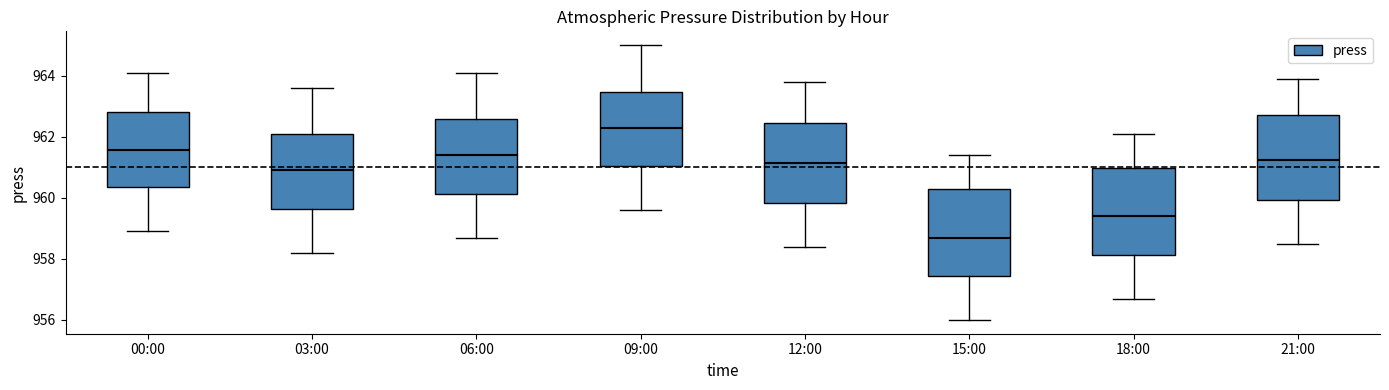

Reading left to right, read every box against the y-axis: the position of its median line, the range the box covers, and the ends of its whiskers. The values are not printed on the chart, so give them approximately, as read against the axis.

00:00: median 961.6, box 960.4 to 962.8, whiskers 959.0 to 964.2
03:00: median 961.0, box 959.6 to 962.0, whiskers 958.2 to 963.6
06:00: median 961.4, box 960.2 to 962.6, whiskers 958.8 to 964.2
09:00: median 962.4, box 961.0 to 963.4, whiskers 959.6 to 965.0
12:00: median 961.2, box 959.8 to 962.4, whiskers 958.4 to 963.8
15:00: median 958.8, box 957.4 to 960.2, whiskers 956.0 to 961.4
18:00: median 959.4, box 958.2 to 961.0, whiskers 956.8 to 962.2
21:00: median 961.2, box 960.0 to 962.8, whiskers 958.6 to 964.0